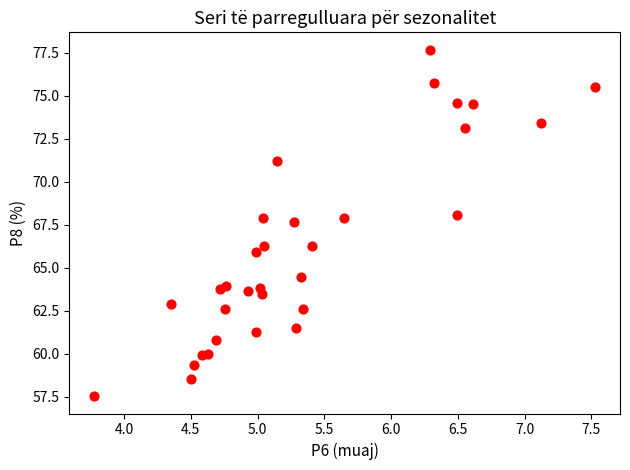

What is the range of X values (max minus min)?

3.7